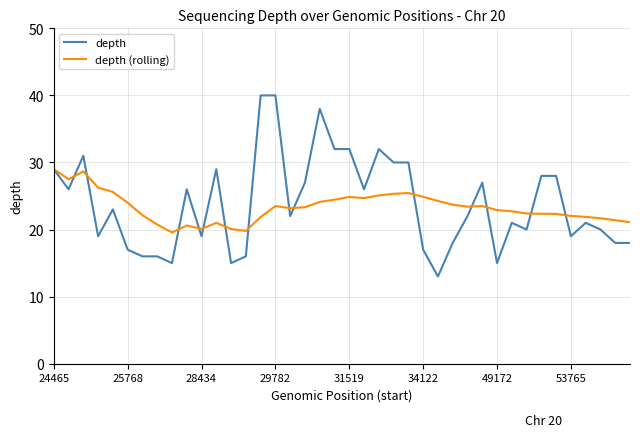

What is the maximum value shown in the chart?

40.0